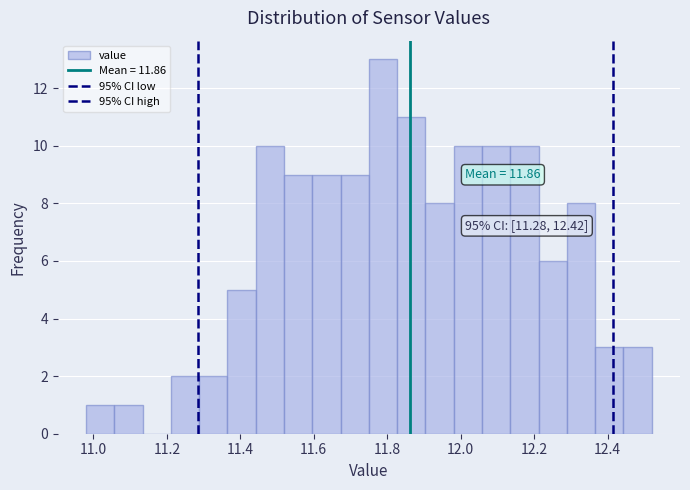

Around what value on the x-axis is the tallest bar? Give the approximate position of its centre, as read against the axis.

11.78